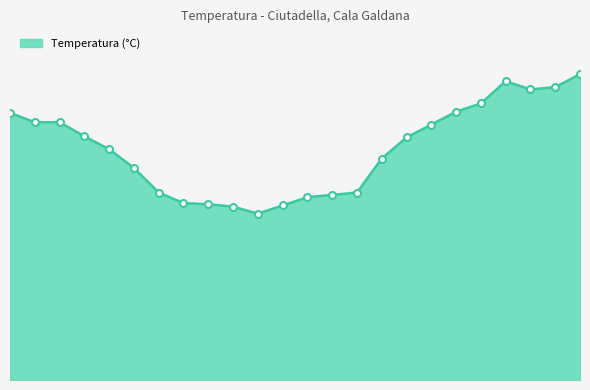

Is this an area chart (filled region under the line)?

Yes